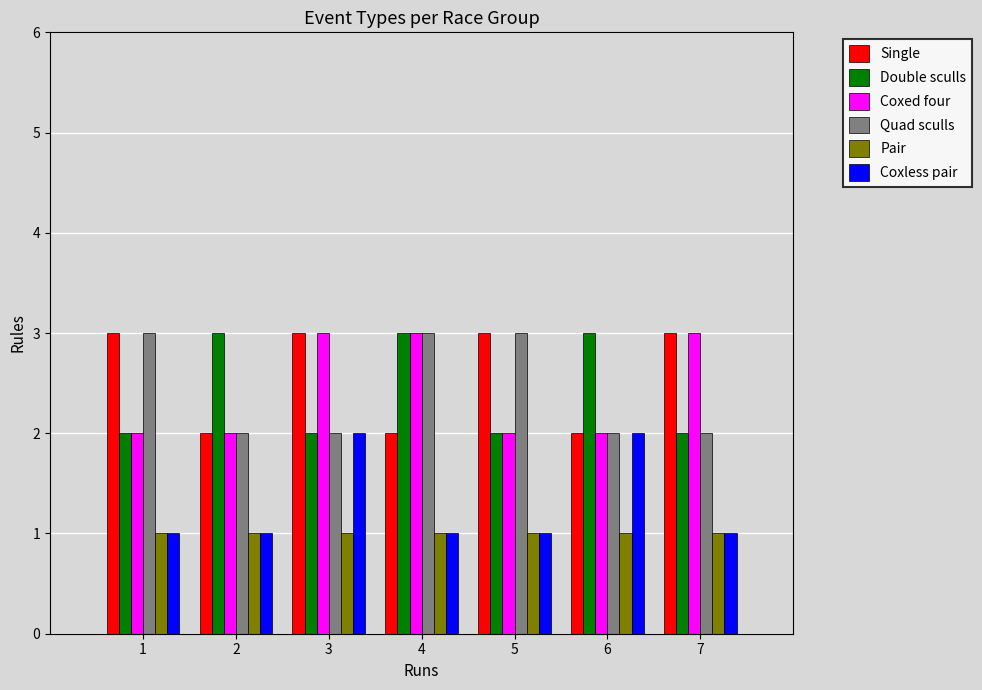

How many data points in Single are less than 3?

3